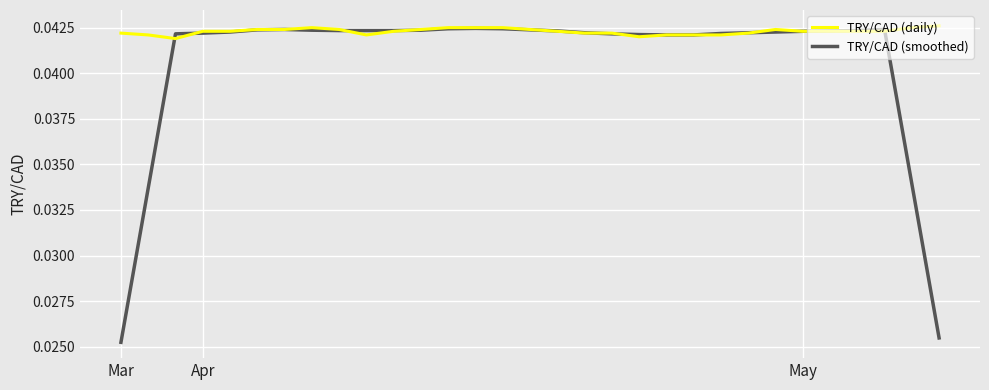

What are all the series names shown in the legend?

TRY/CAD (daily), TRY/CAD (smoothed)